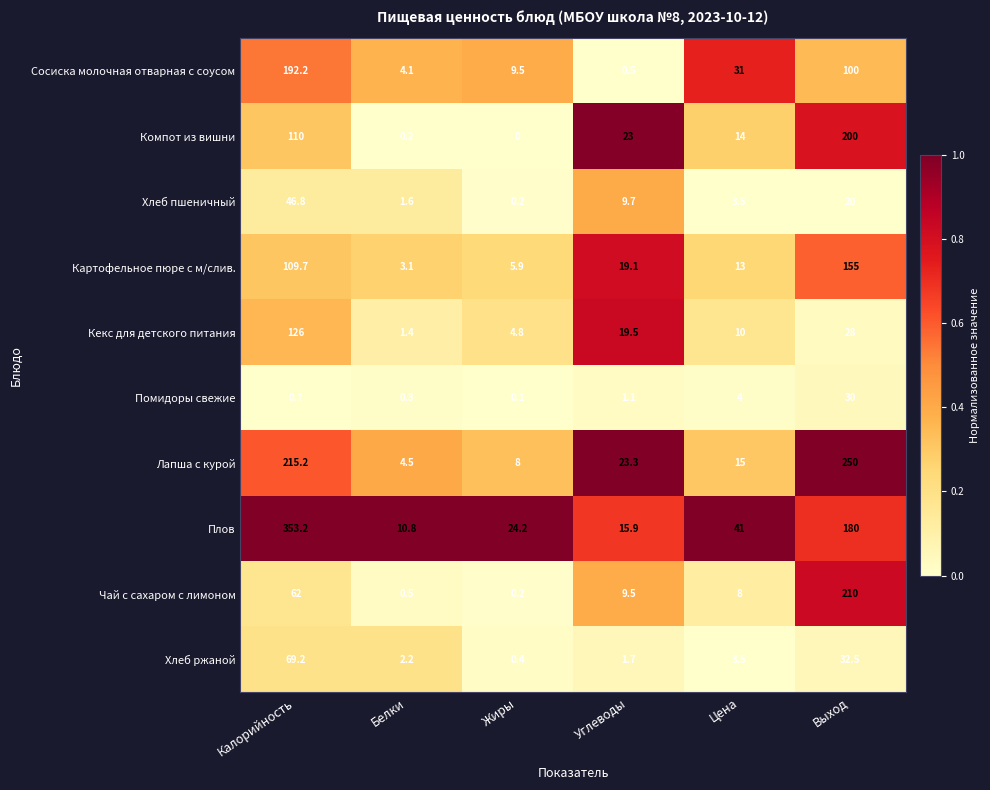

True or false: Лапша с курой has a value of 250.0 at Выход.

True